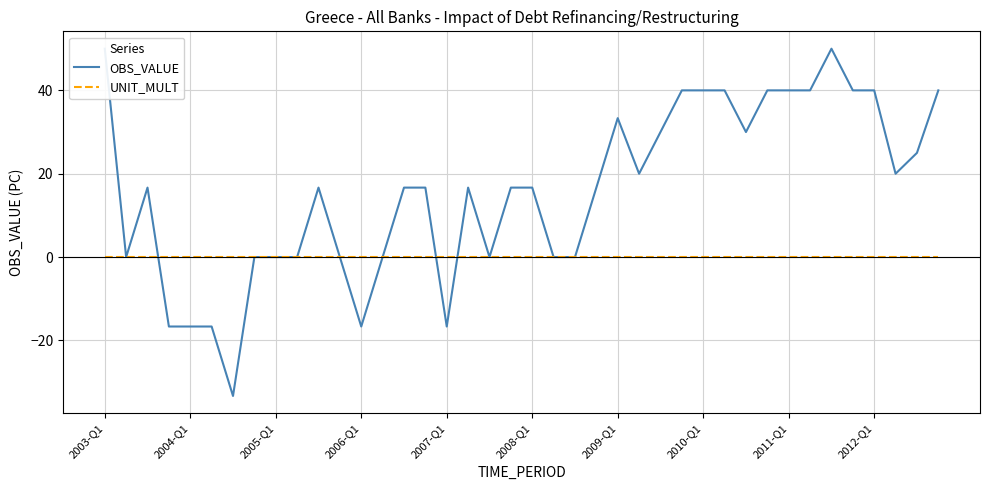

How many lines are shown in the chart?

2